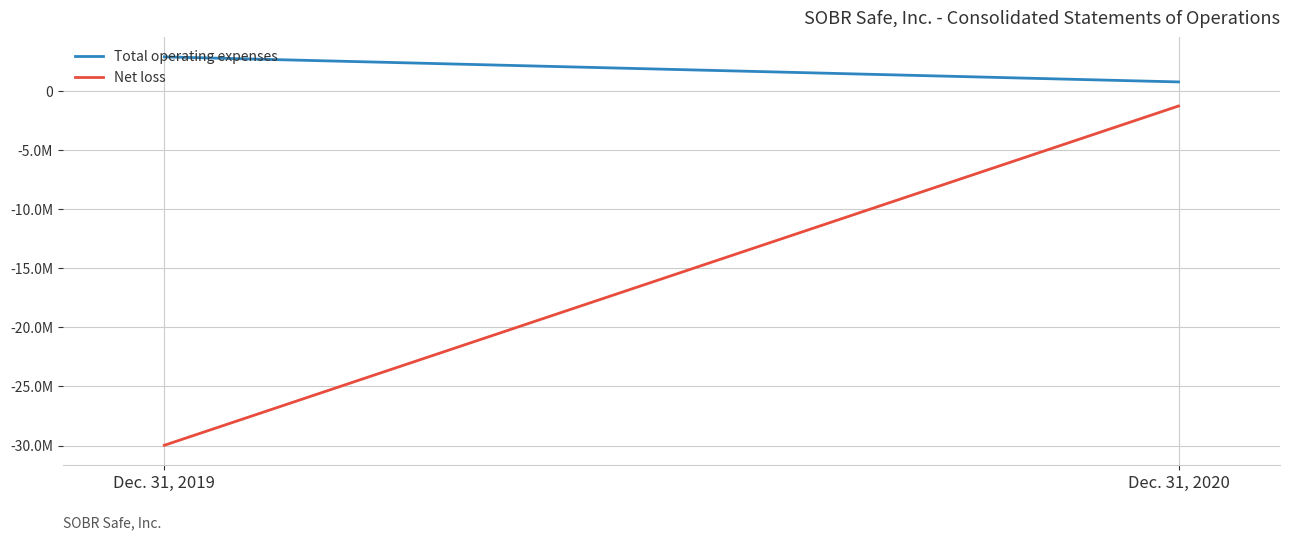

At how many categories does at least one series exceed -3969426?

2